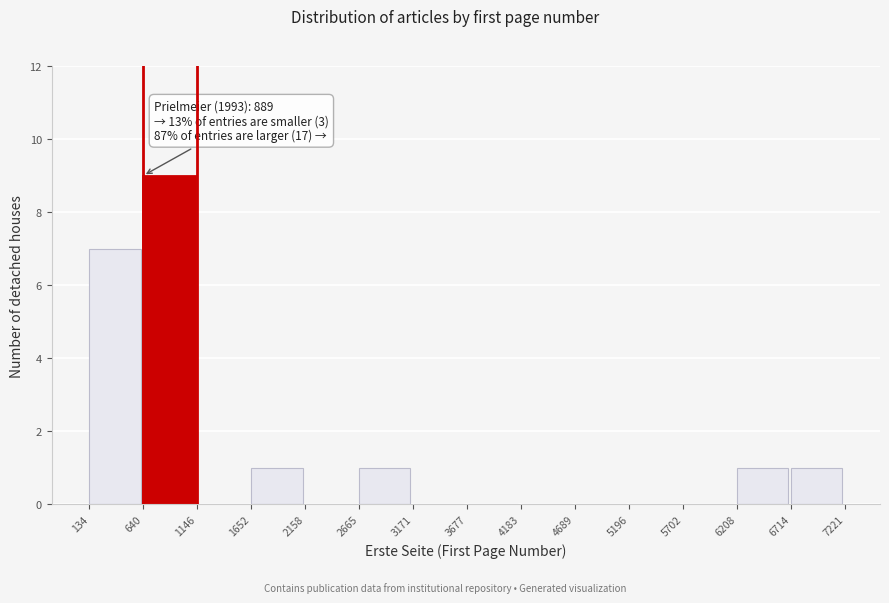

Over which range of the x-axis is the bar tallest?

640 to 1146